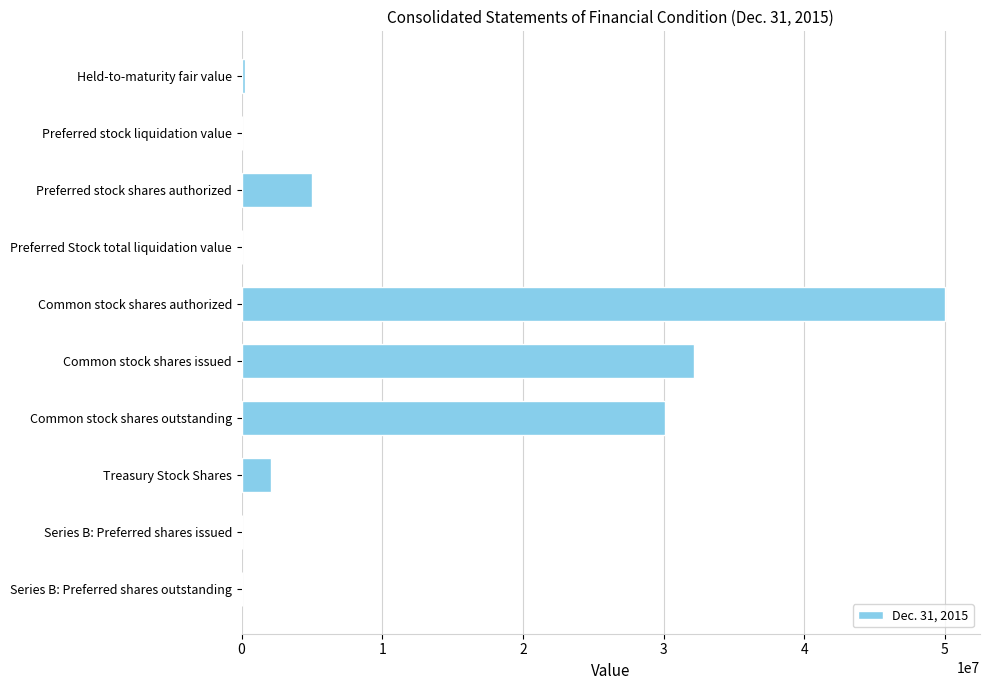

Which label corresponds to the largest value in the chart?

Common stock shares authorized